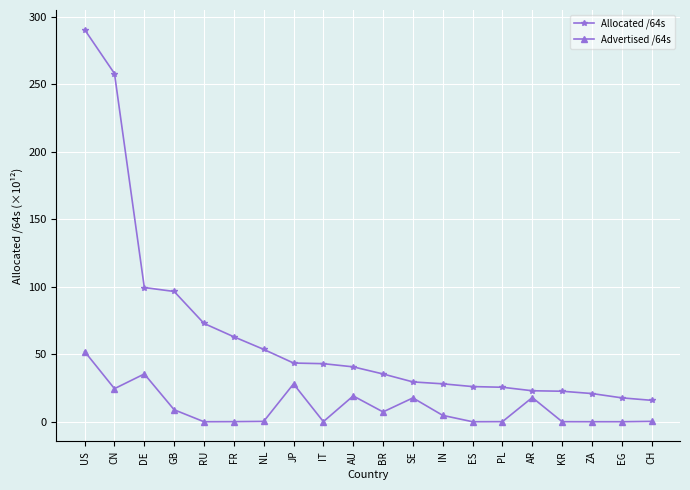

What is the difference between the maximum and minimum values in the Advertised /64s series?

52.0